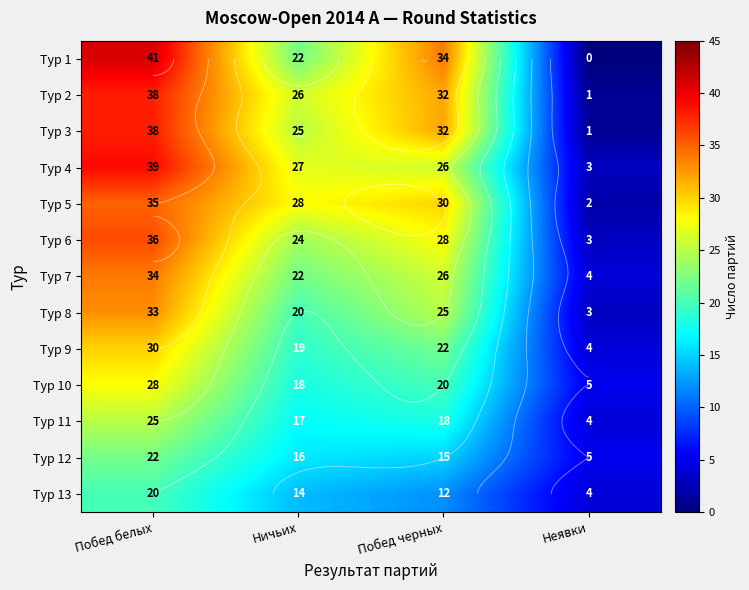

At which category is the sum across all series the highest?

Побед белых